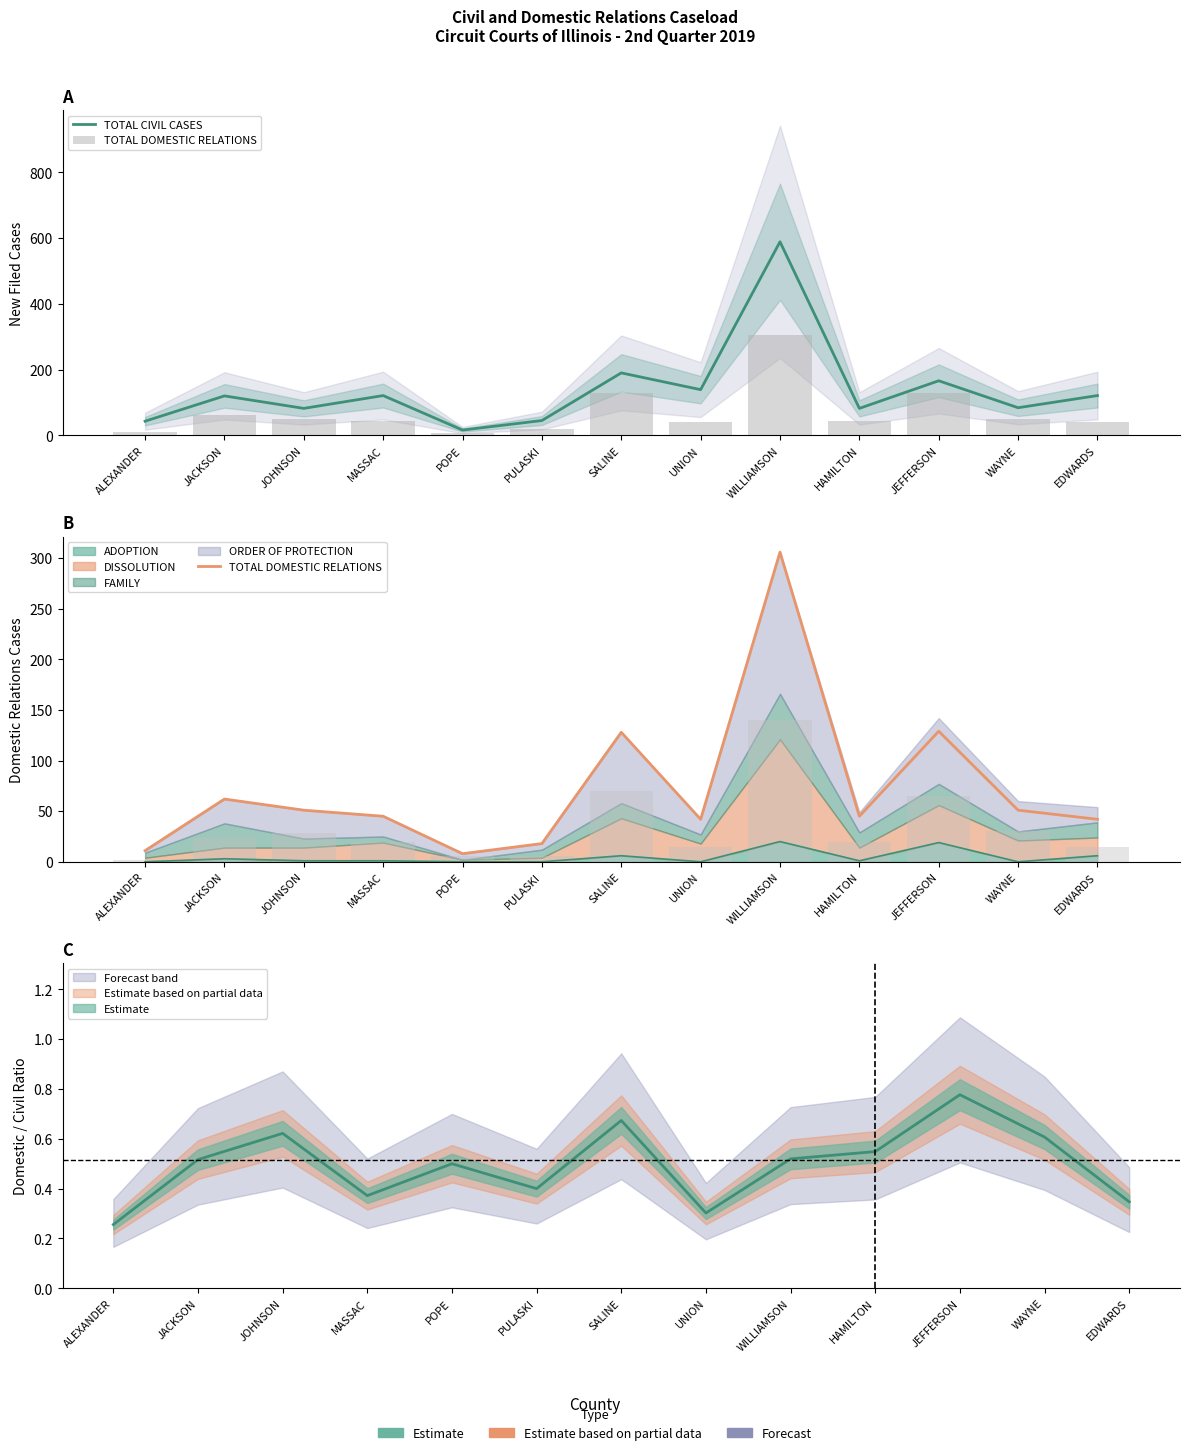

What is the total value across all series at HAMILTON?

127